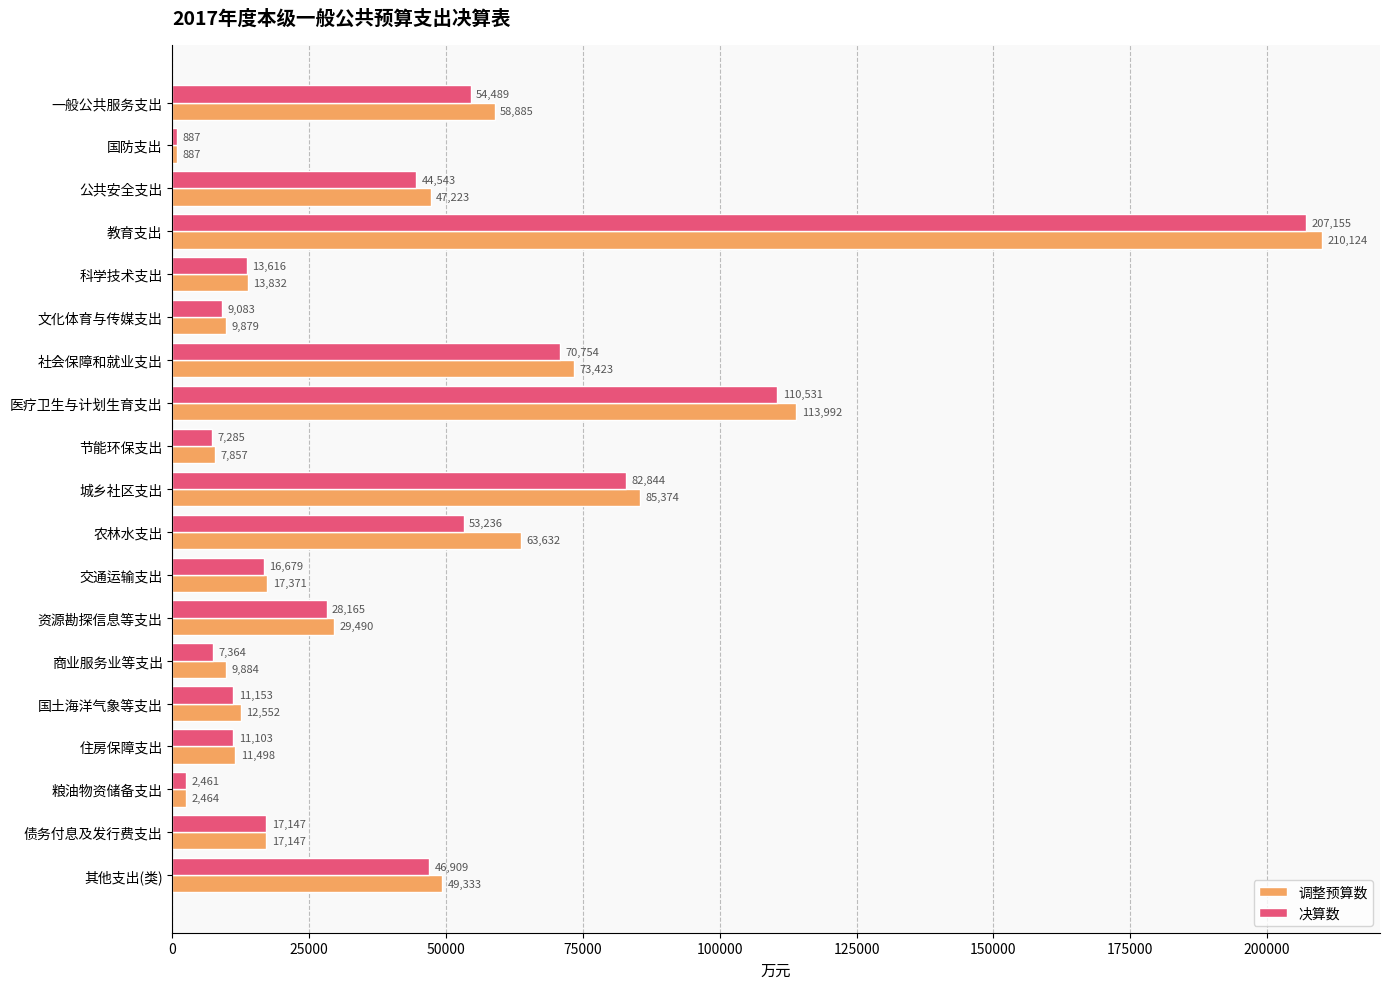

At which label is 决算数 closest to 104021?

医疗卫生与计划生育支出